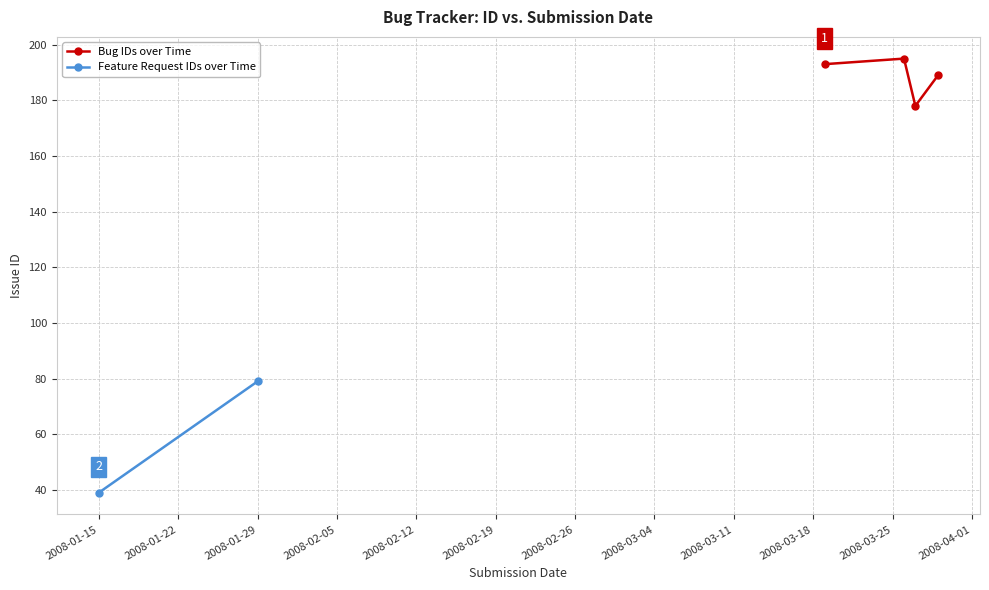

True or false: Bug IDs over Time has more than 2 interior local peaks.

False